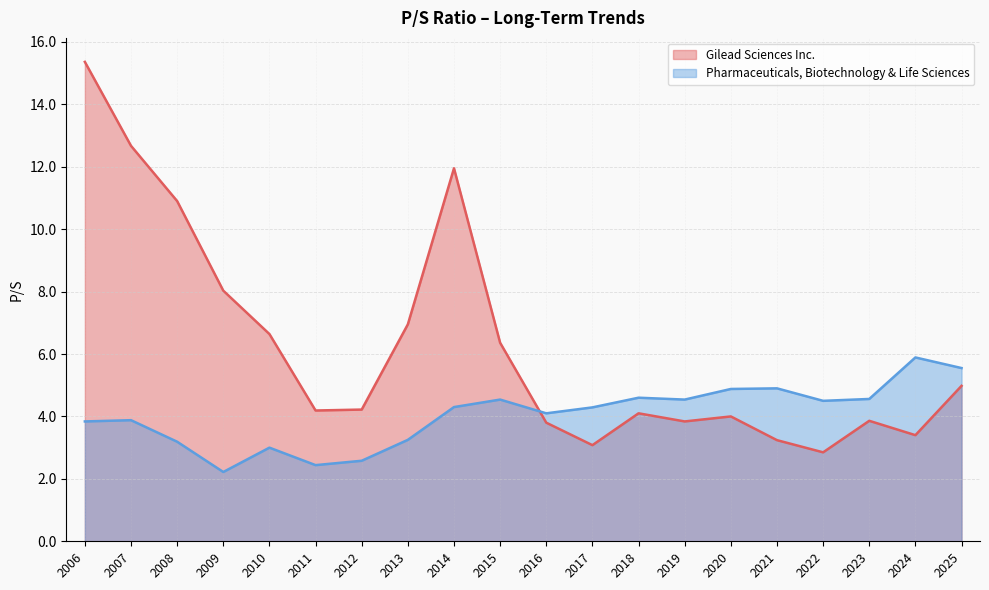

At which category does Pharmaceuticals, Biotechnology & Life Sciences reach its first local peak?

2007